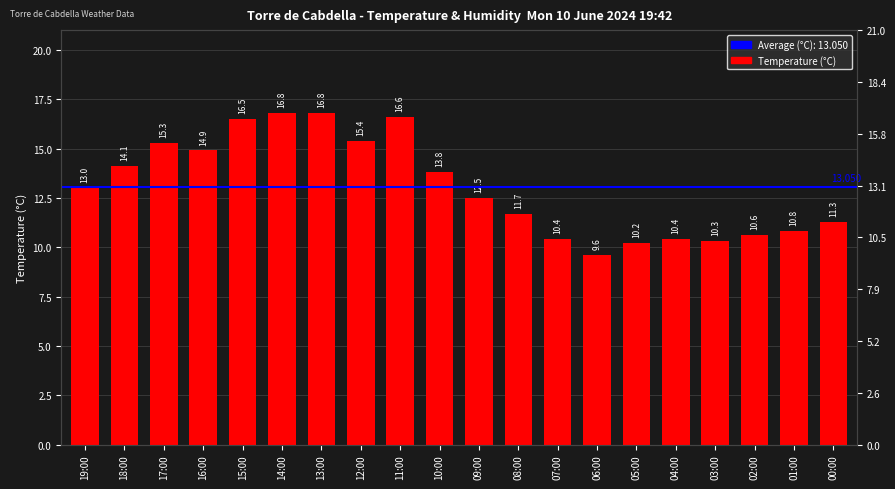

The value at 04:00 is 6.3. True or false?

False